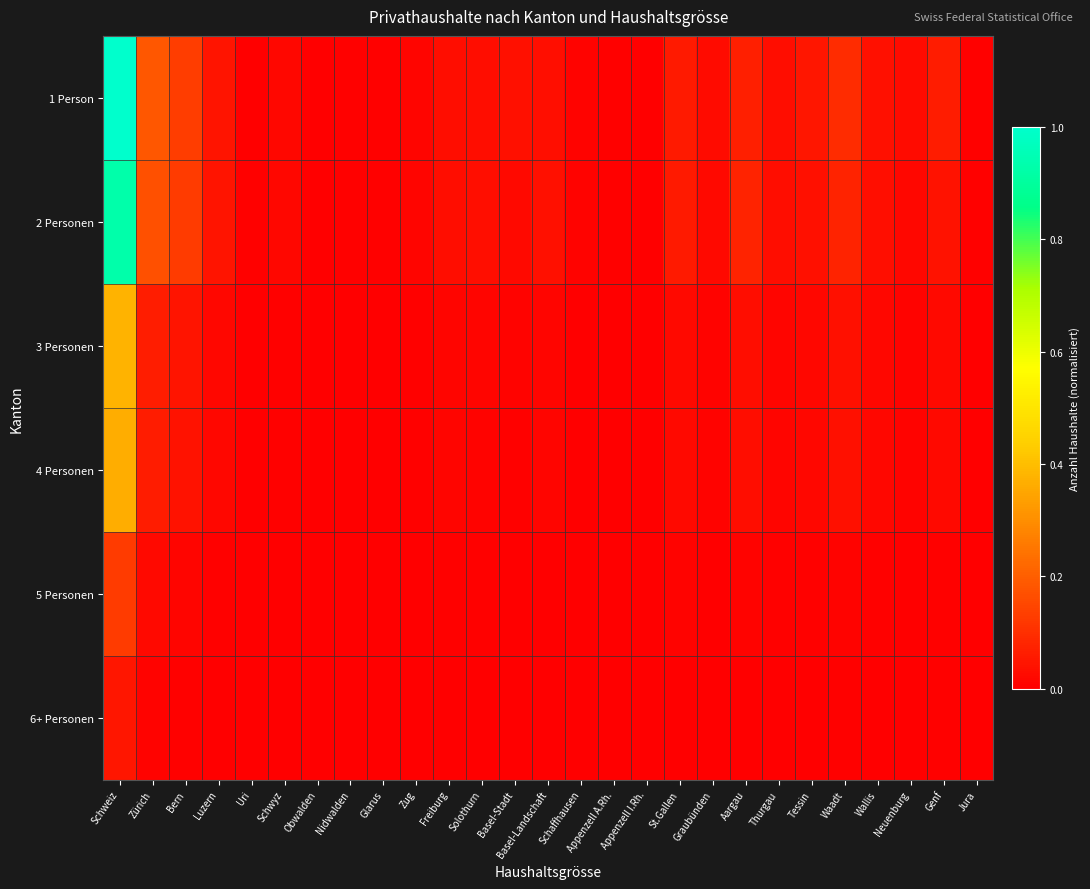

Which has a higher value, Tessin or St.Gallen?

St.Gallen